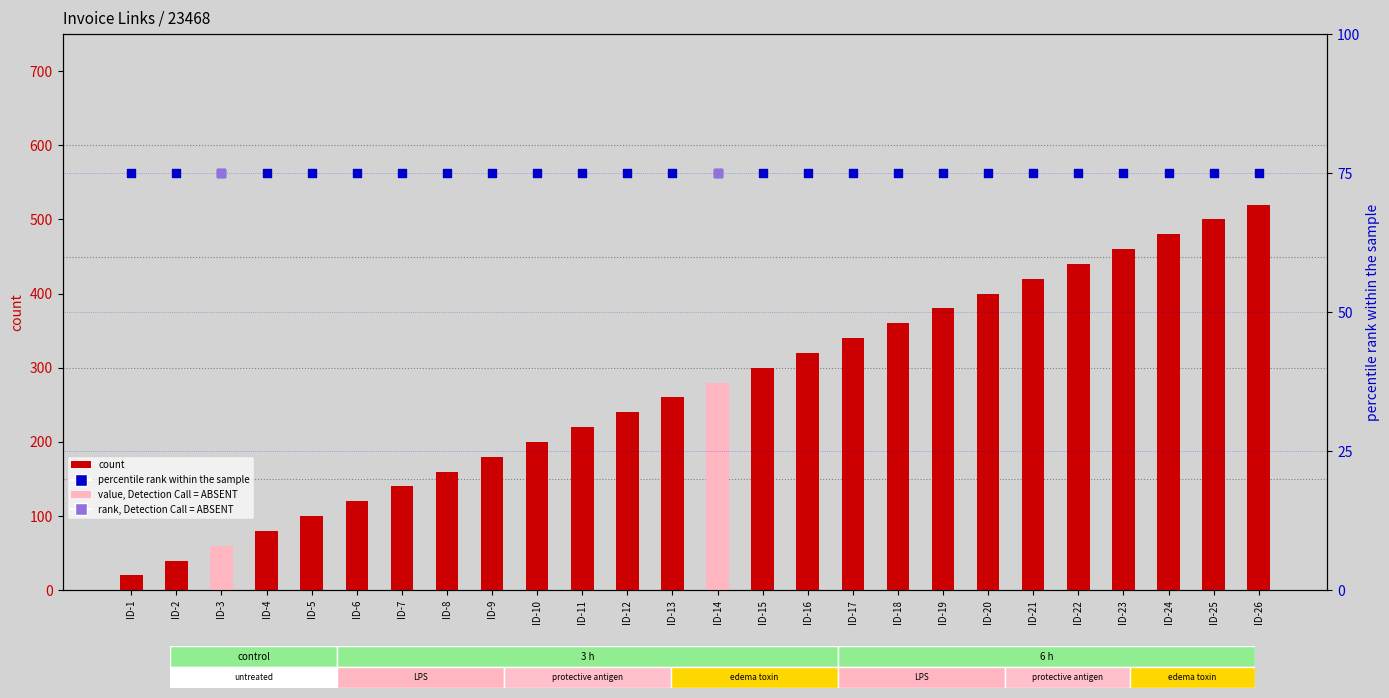

What is the total value across all series at ID-12?

315